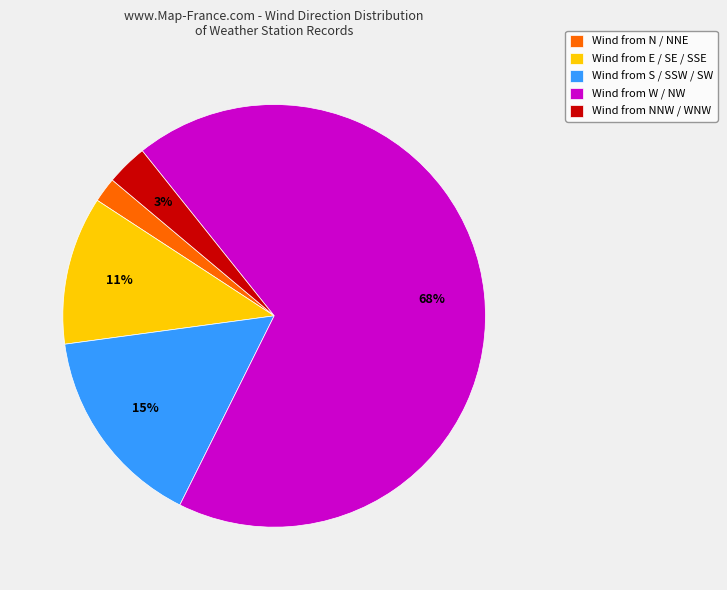

What is the ratio of the value at Wind from E / SE / SSE to the value at Wind from S / SSW / SW?

0.7